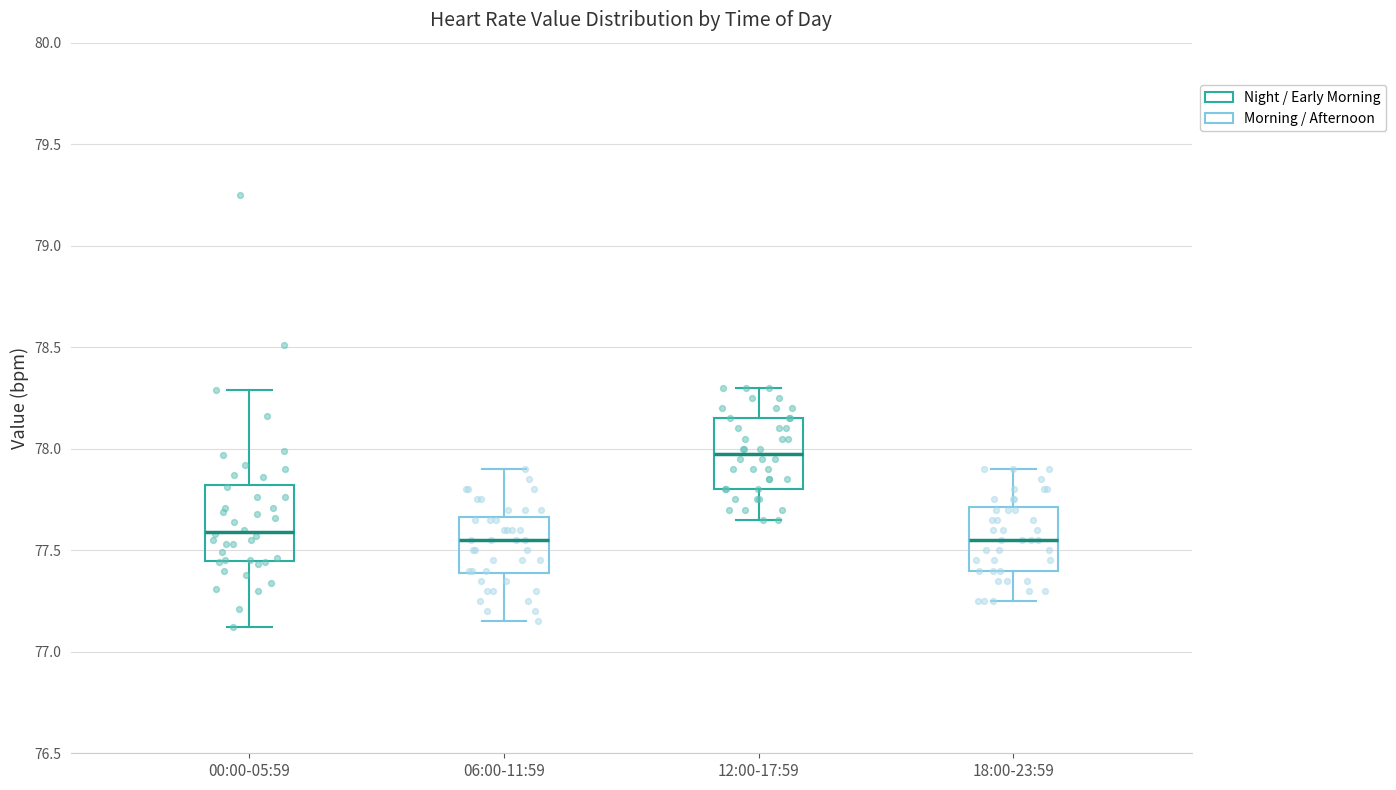

Where does the median line of the box for 00:00-05:59 sit on the y-axis? The values are not printed on the chart, so give them approximately, as read against the axis.

77.60